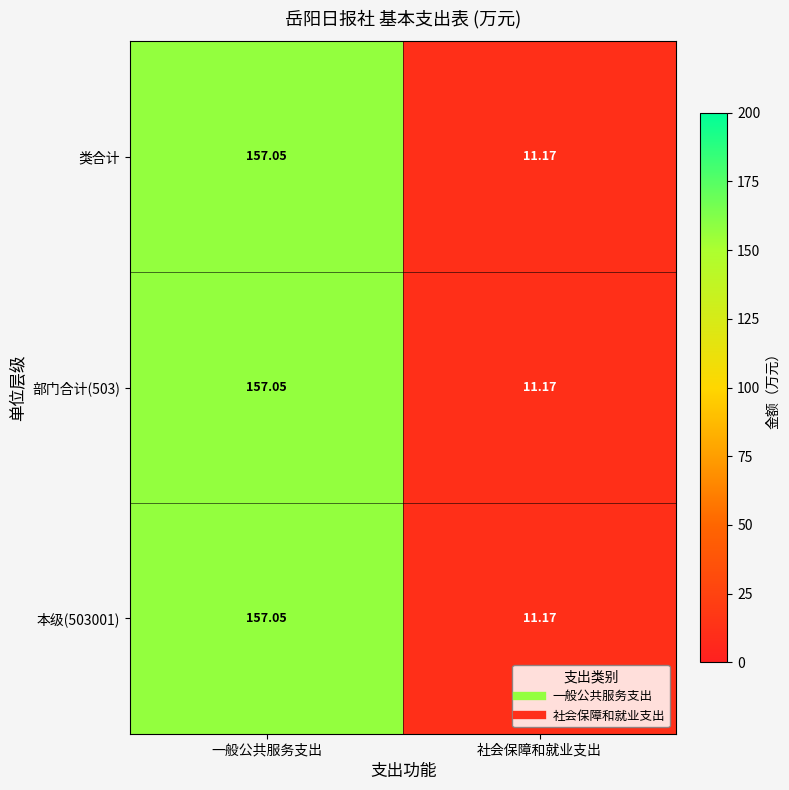

List the labels in order of 类合计 value, smallest first.

社会保障和就业支出, 一般公共服务支出